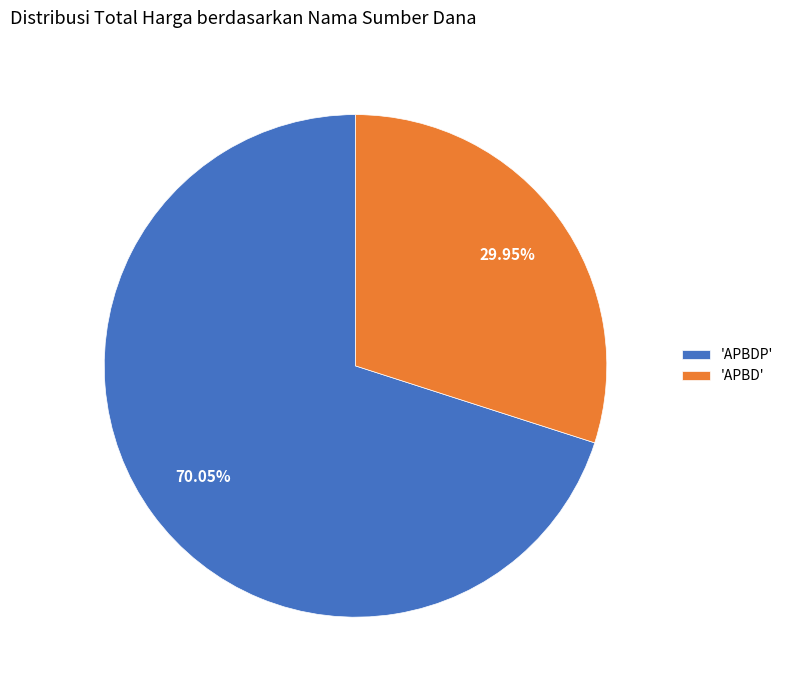

Which slice is the largest?

'APBDP'